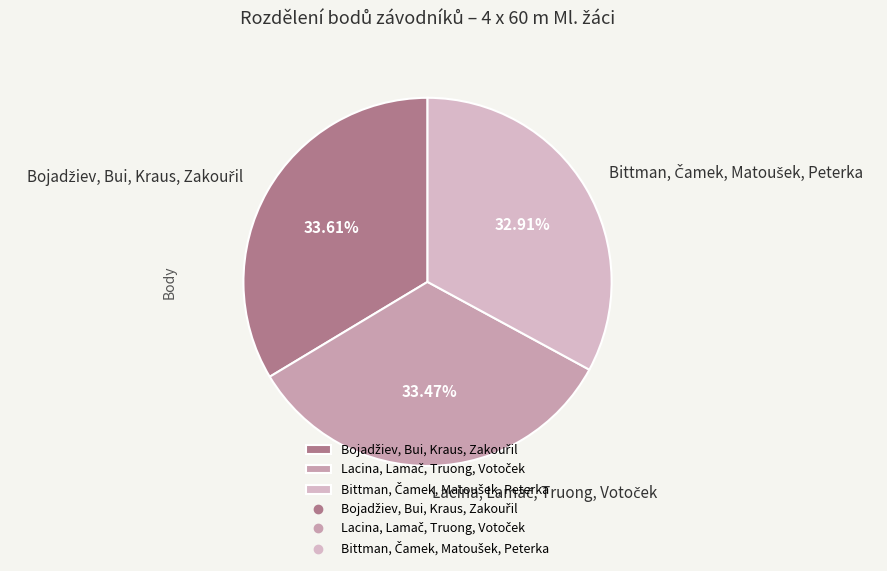

Does any single category account for the majority?

No